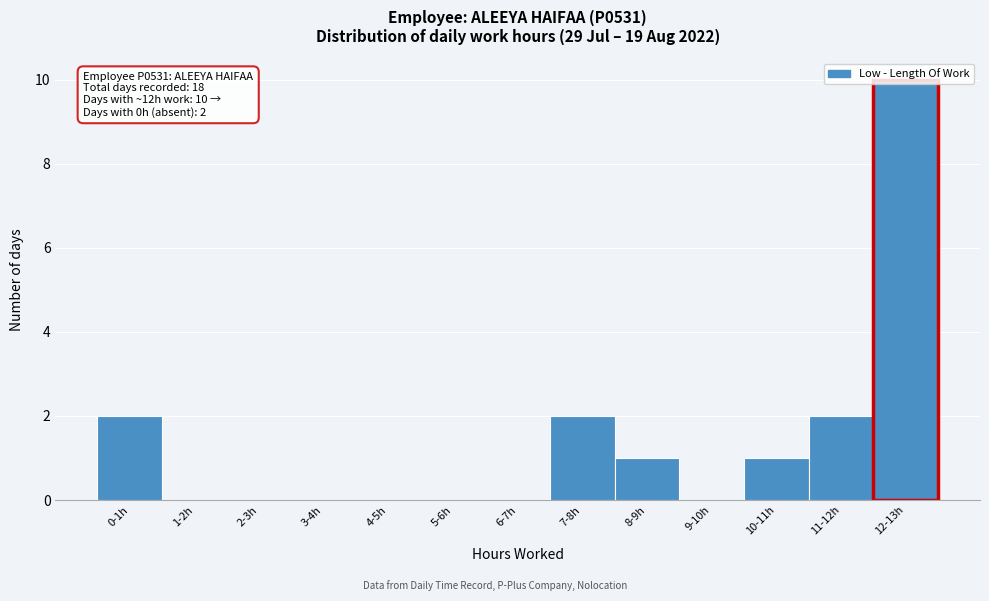

Which has a higher value, 2-3h or 0-1h?

0-1h